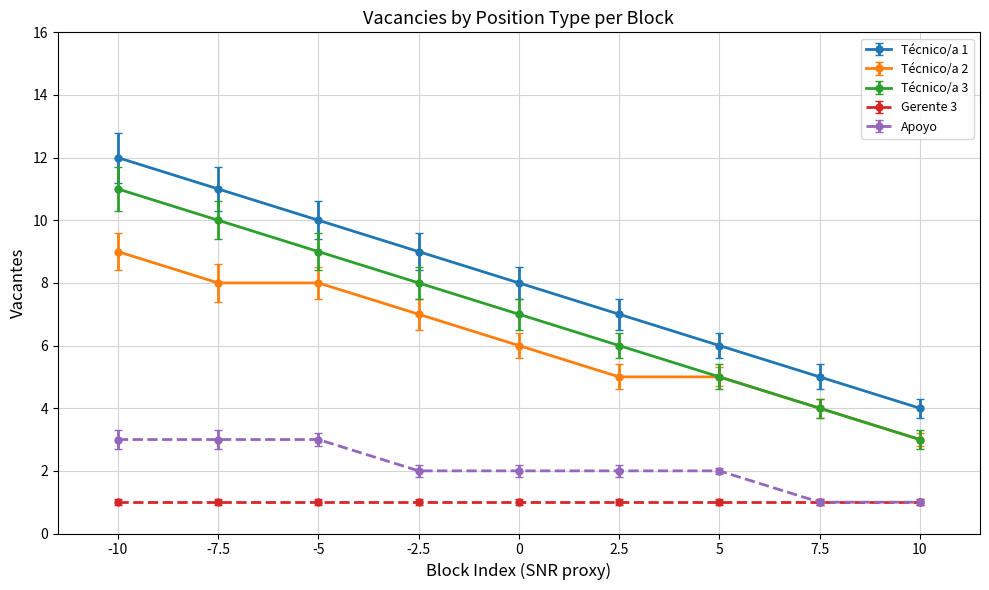

What position from the right is -7.5?

8